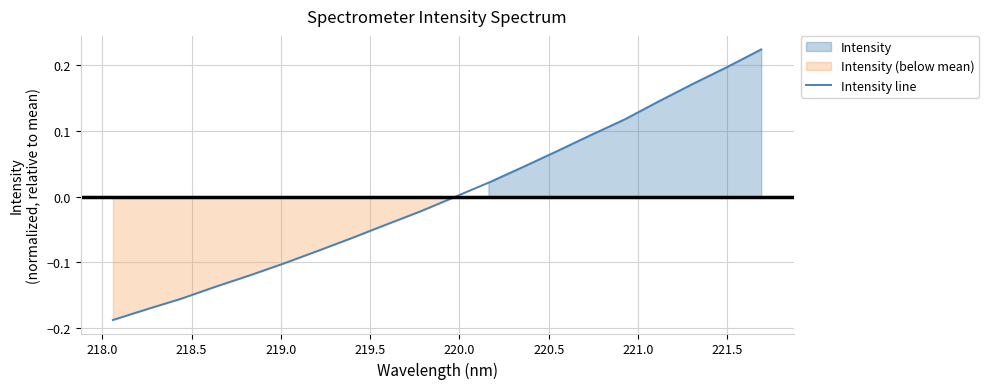

How many data points are above 0?

9